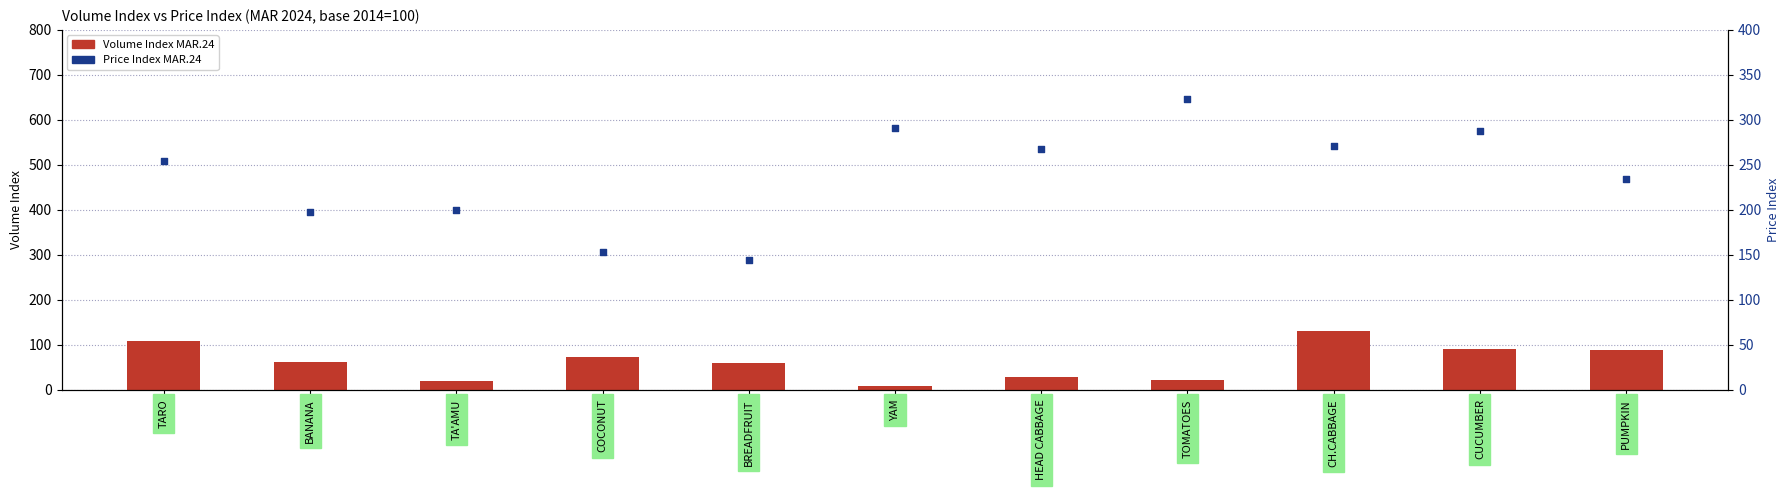

Which series has the largest Y range (max minus min)?

Price Index